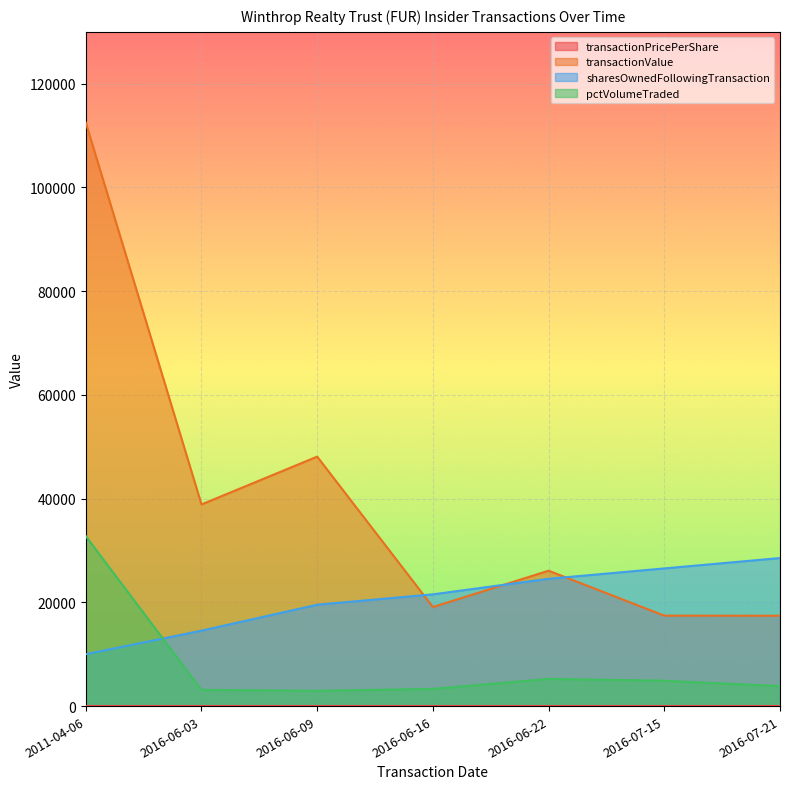

At which label does pctVolumeTraded first exceed 3855?

2011-04-06